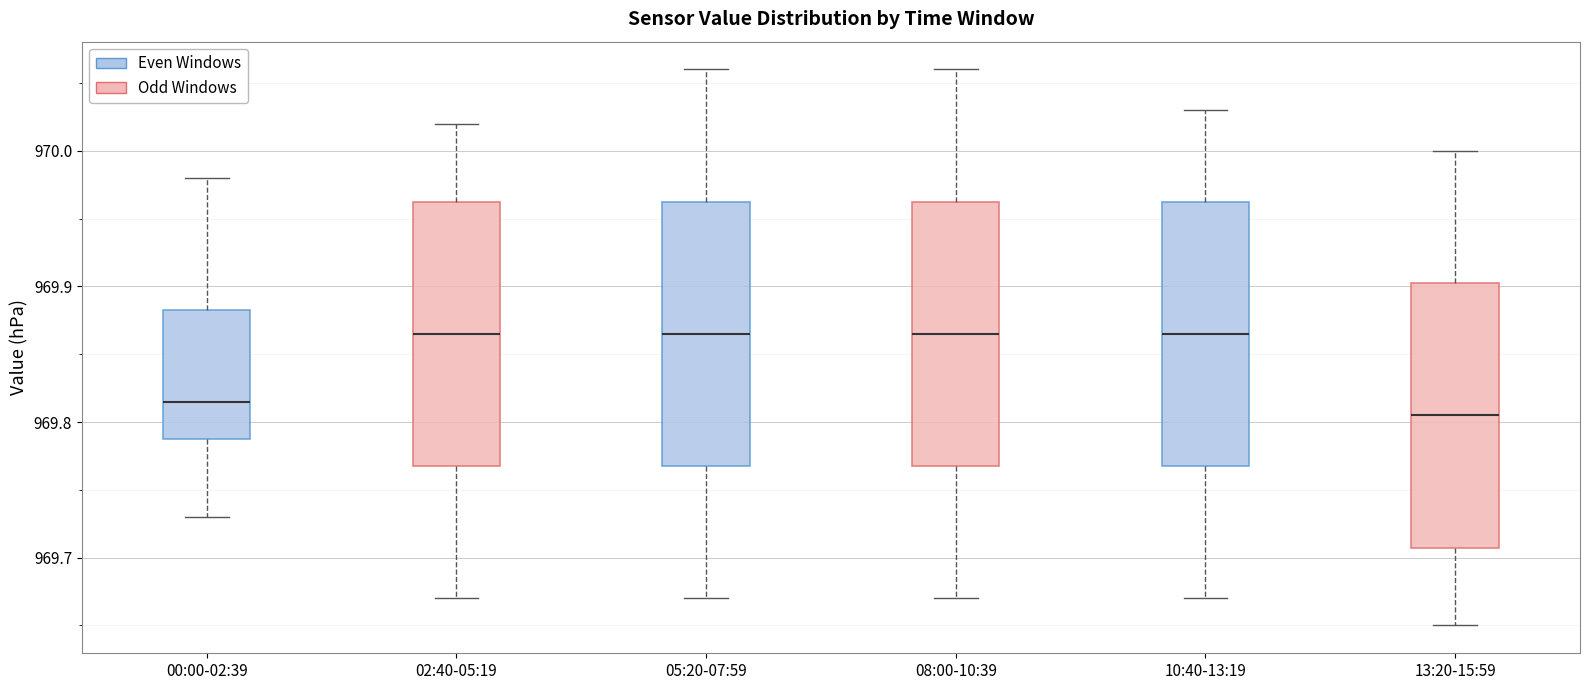

Reading left to right, read every box against the y-axis: the position of its median line, the range the box covers, and the ends of its whiskers. The values are not printed on the chart, so give them approximately, as read against the axis.

00:00-02:39: median 969.82, box 969.79 to 969.88, whiskers 969.73 to 969.98
02:40-05:19: median 969.87, box 969.77 to 969.96, whiskers 969.67 to 970.02
05:20-07:59: median 969.87, box 969.77 to 969.96, whiskers 969.67 to 970.06
08:00-10:39: median 969.87, box 969.77 to 969.96, whiskers 969.67 to 970.06
10:40-13:19: median 969.87, box 969.77 to 969.96, whiskers 969.67 to 970.03
13:20-15:59: median 969.81, box 969.71 to 969.90, whiskers 969.65 to 970.00